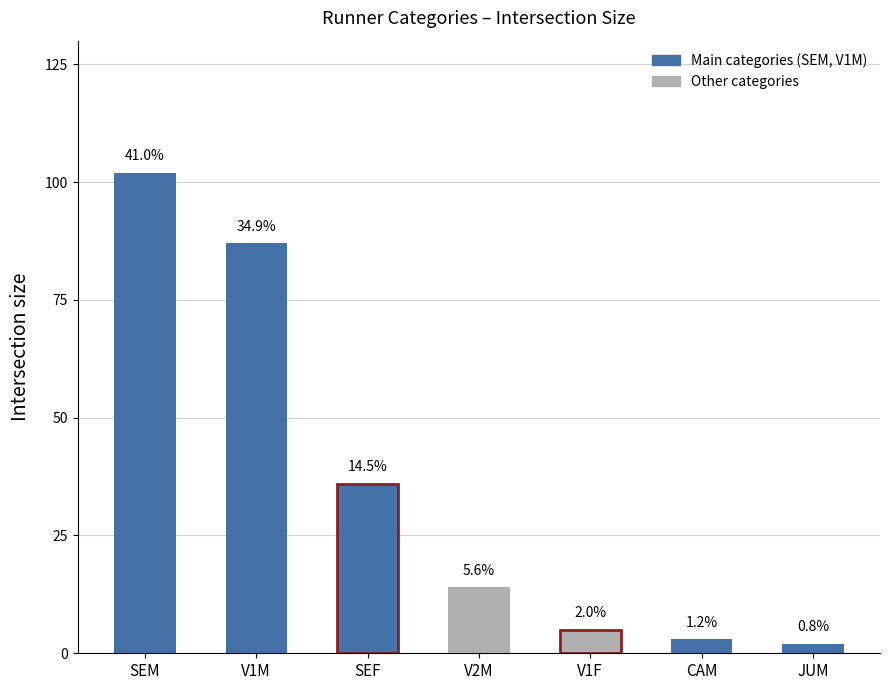

What is the difference between the Count values at SEM and SEF?

66.0